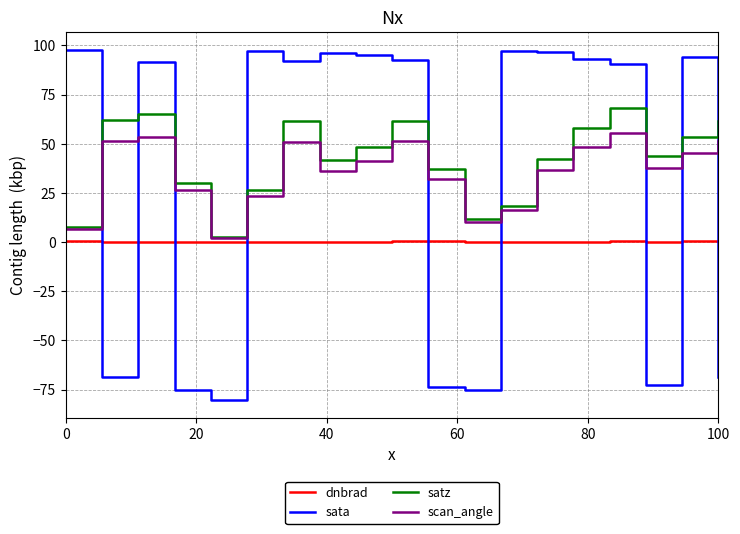

True or false: dnbrad and scan_angle intersect in this chart.

False